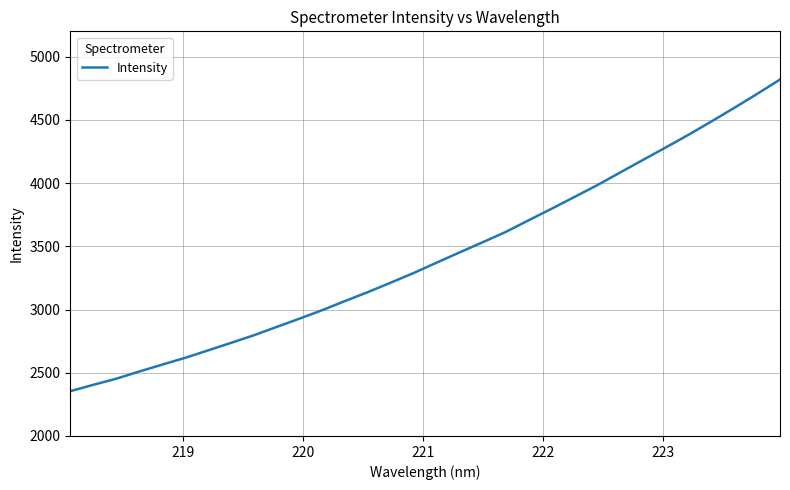

What is the difference between the maximum and minimum values?

2464.7